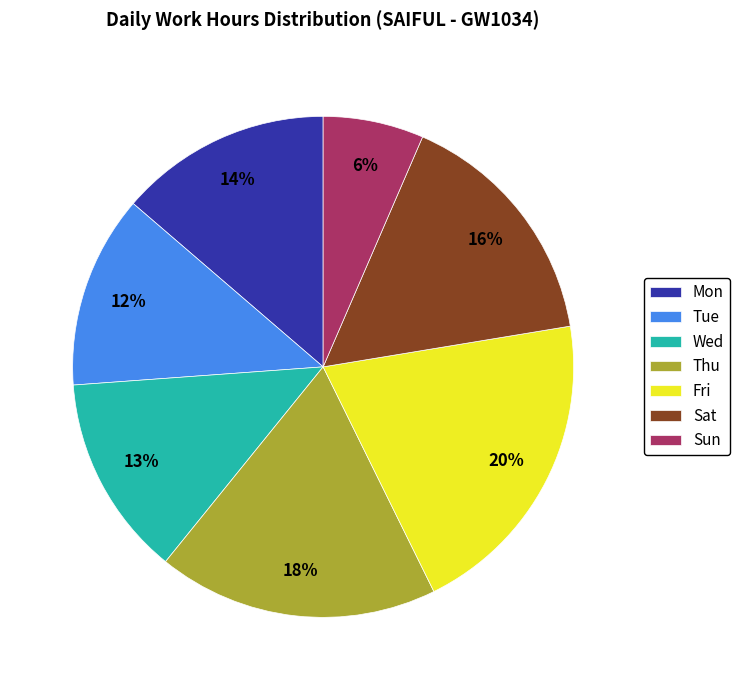

How many slices are in this pie chart?

7